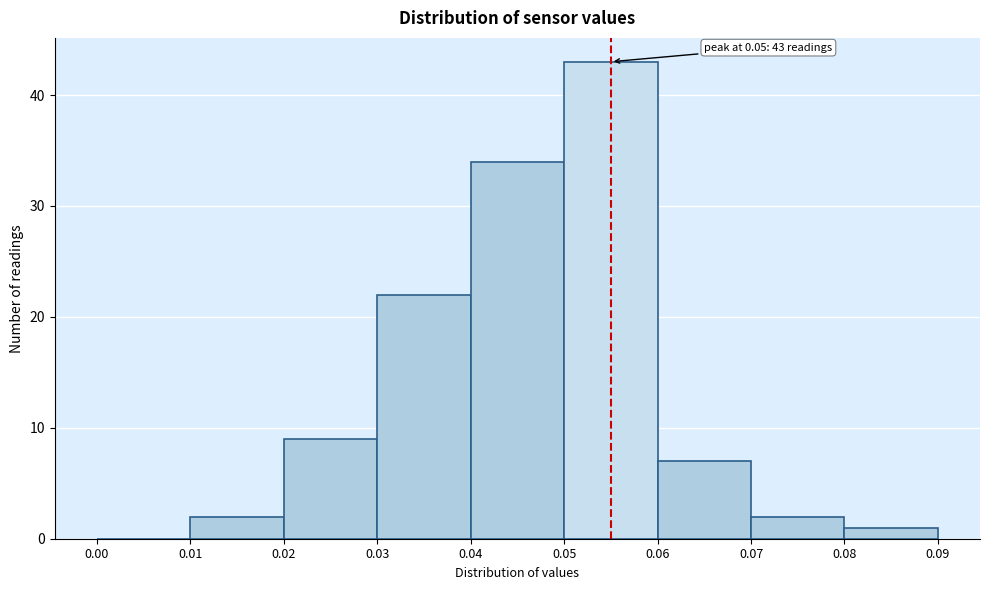

Over which range of the x-axis is the bar tallest?

0.05 to 0.06